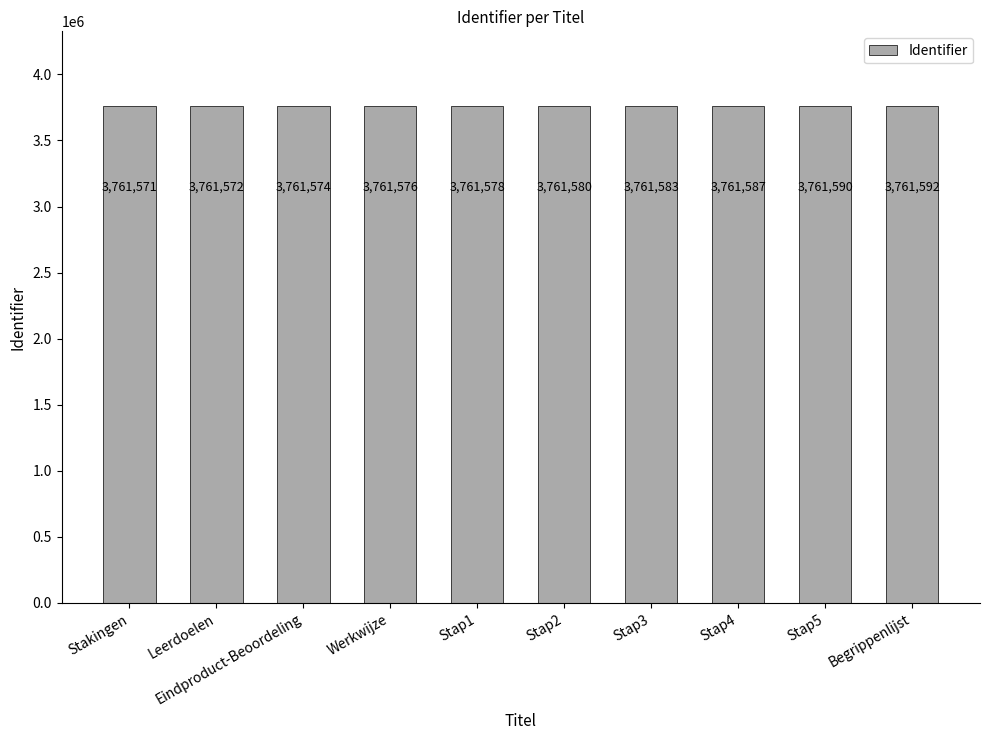

What is the ratio of the value at Leerdoelen to the value at Begrippenlijst?

1.0